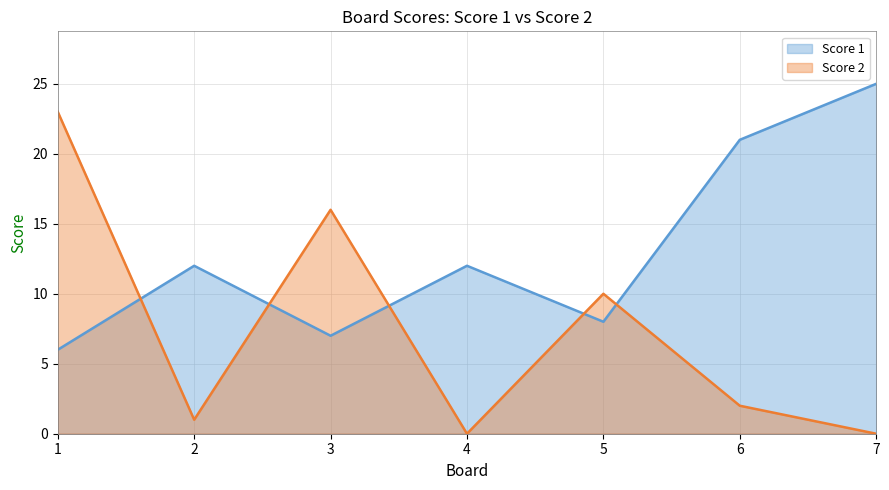

What is the maximum value shown in the chart?

25